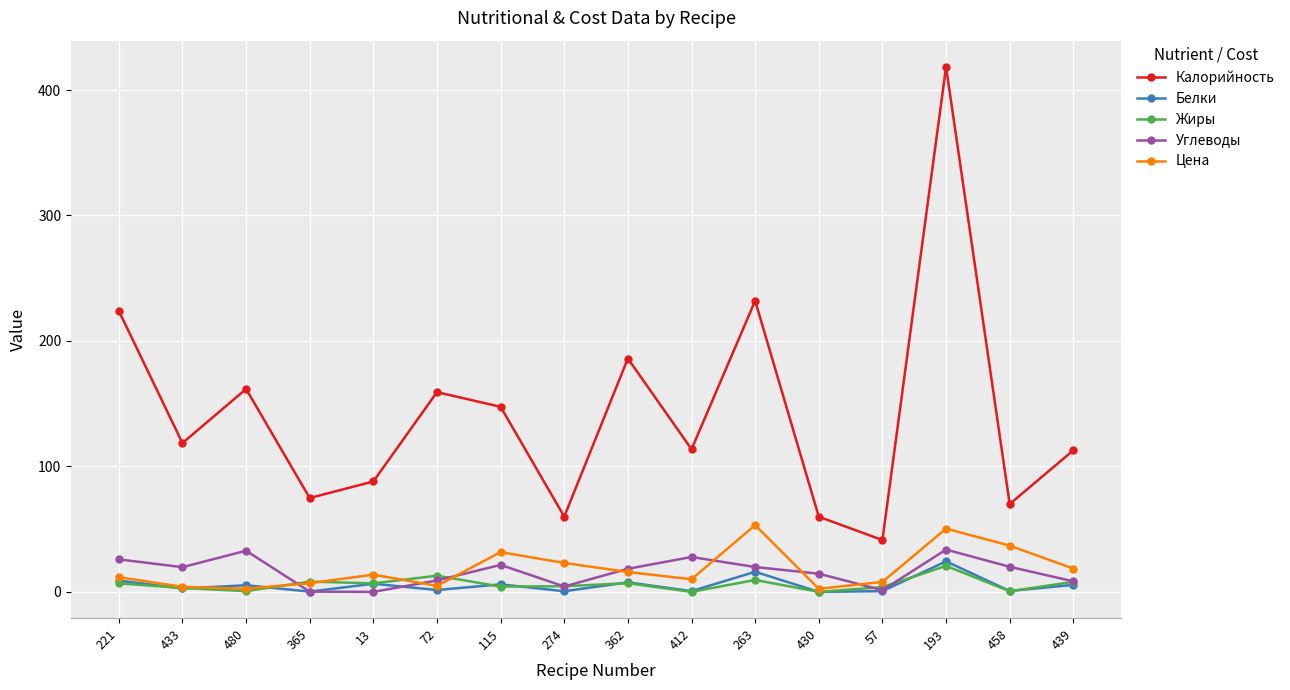

Where does the Углеводы series first go above 19?

221